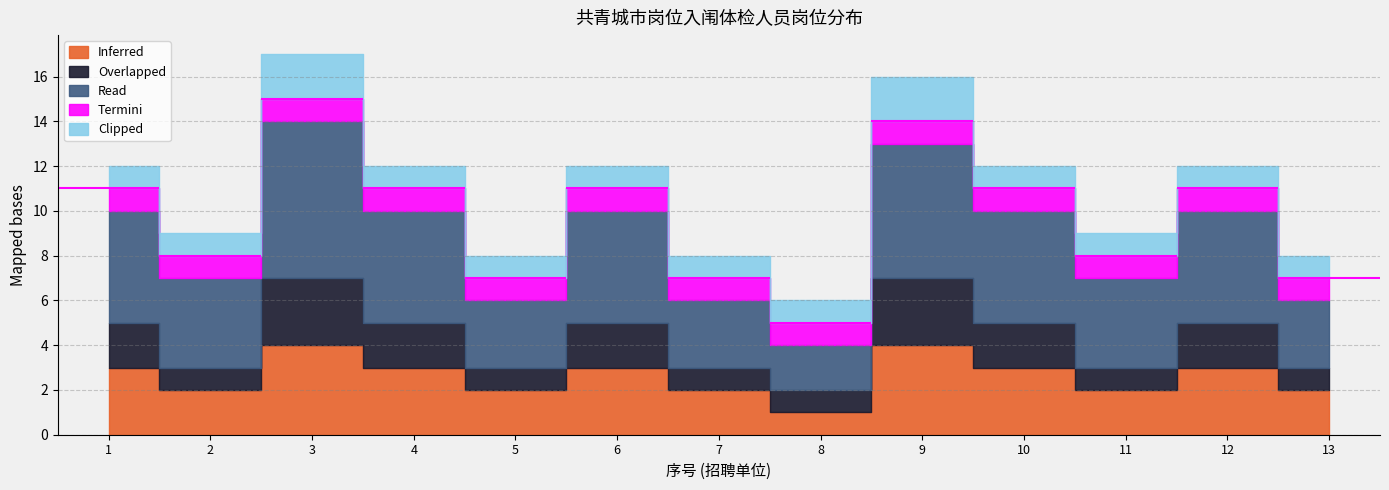

Reading left to right, list all the values displayed in this chart.

Inferred: 1=3	2=2	3=4	4=3	5=2	6=3	7=2	8=1	9=4	10=3	11=2	12=3	13=2
Overlapped: 1=2	2=1	3=3	4=2	5=1	6=2	7=1	8=1	9=3	10=2	11=1	12=2	13=1
Read: 1=5	2=4	3=7	4=5	5=3	6=5	7=3	8=2	9=6	10=5	11=4	12=5	13=3
Termini: 1=1	2=1	3=1	4=1	5=1	6=1	7=1	8=1	9=1	10=1	11=1	12=1	13=1
Clipped: 1=1	2=1	3=2	4=1	5=1	6=1	7=1	8=1	9=2	10=1	11=1	12=1	13=1